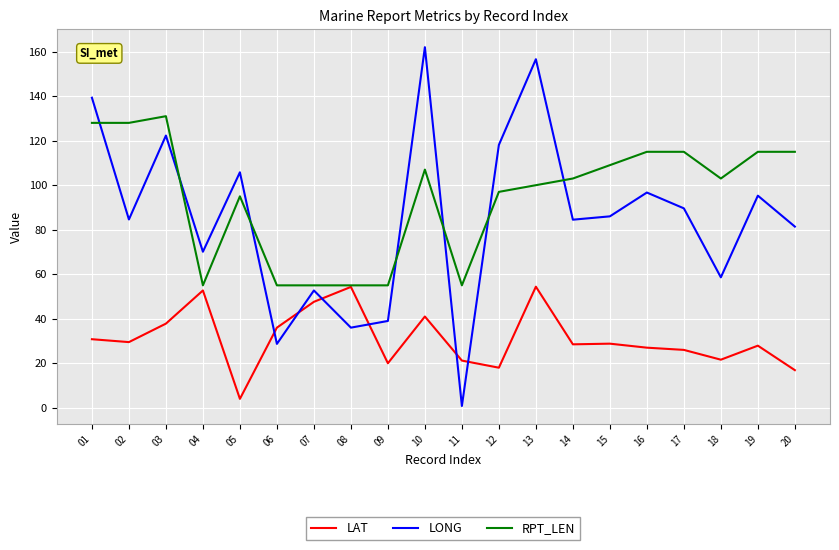

How many distinct data groups are displayed?

3